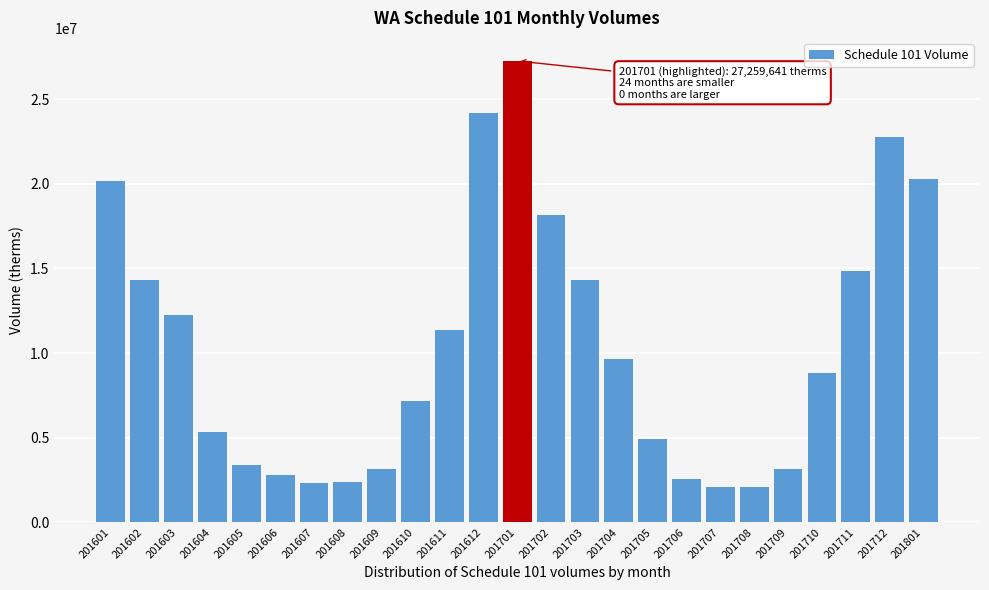

The value at 201602 is 14297044. True or false?

True